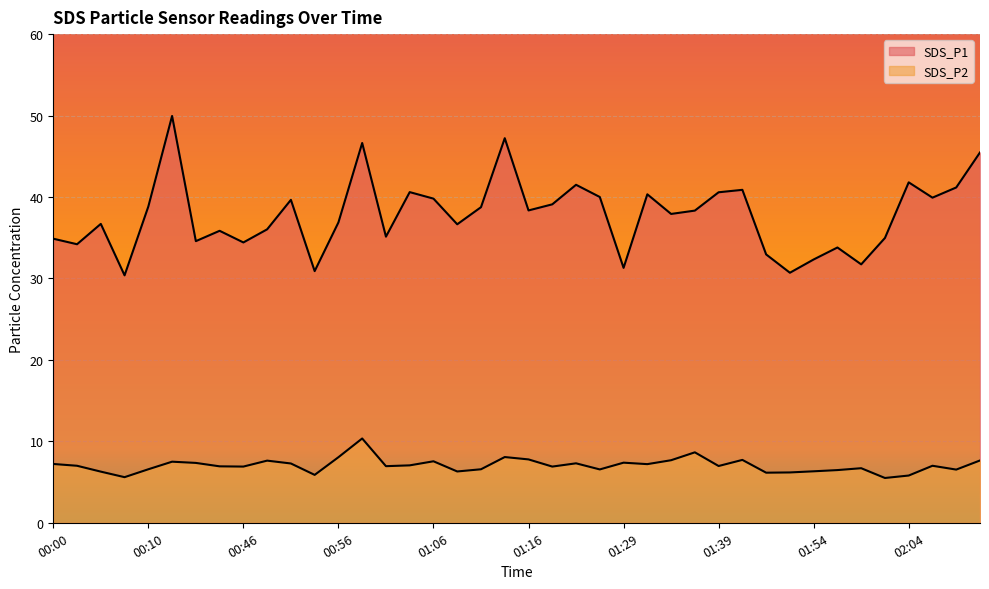

What is the average value of the SDS_P2 series?

7.0